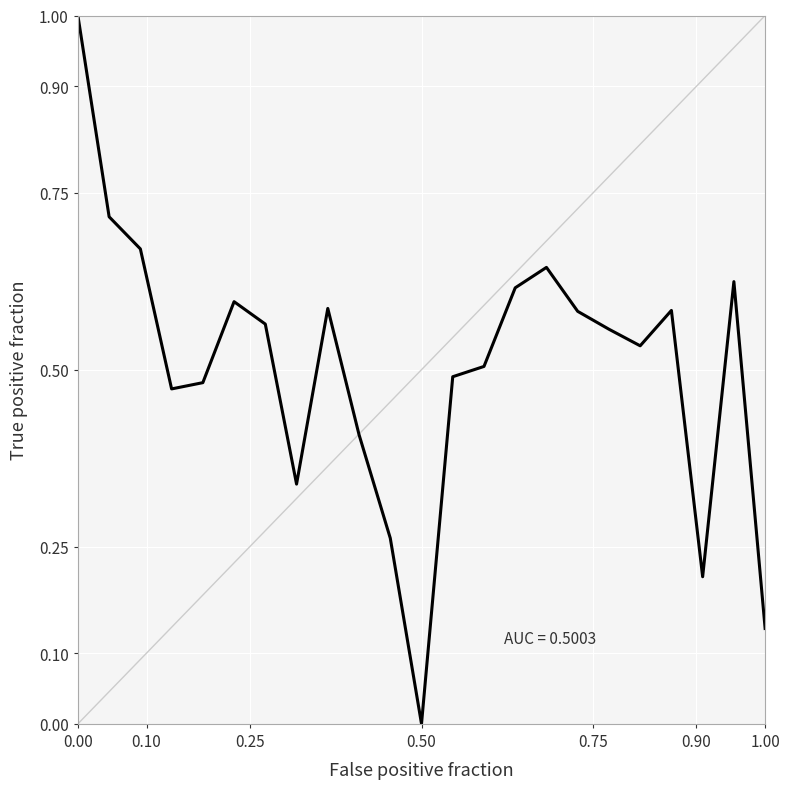

What is the maximum value shown in the chart?

1.0